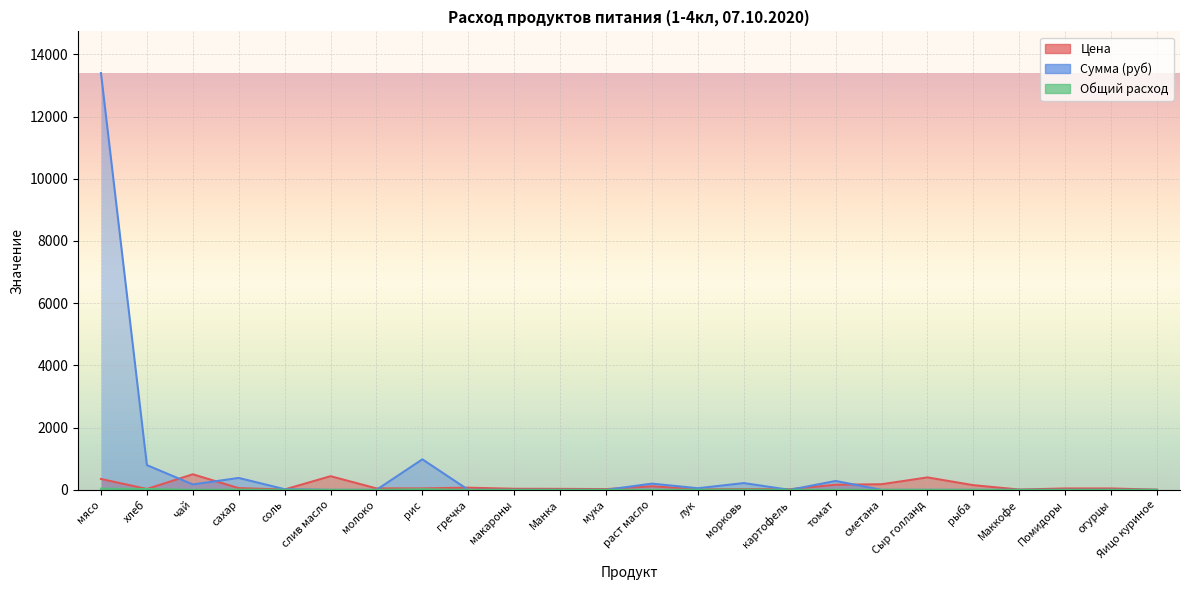

Reading left to right, what are all the values shown in this chart?

Цена: 350.0	28.6	500.0	55.0	12.0	438.9	47.0	47.0	70.0	35.0	32.0	24.0	115.0	15.0	25.0	20.0	164.3	180.0	400.0	150.0	10.0	45.0	45.0	5.5
Сумма (руб): 13398.0	795.4	174.0	382.8	20.9	0.0	0.0	981.4	0.0	0.0	0.0	0.0	200.1	52.2	217.5	0.0	285.9	0.0	0.0	0.0	0.0	0.0	0.0	0.0
Общий расход: 38.3	27.8	0.3	7.0	1.7	0.0	0.0	20.9	0.0	0.0	0.0	0.0	1.7	3.5	8.7	0.0	1.7	0.0	0.0	0.0	0.0	0.0	0.0	0.0